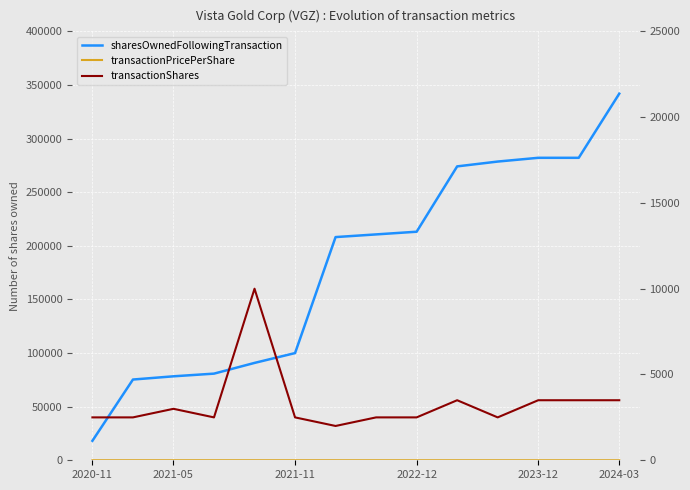

What is the value of the sharesOwnedFollowingTransaction point at the 2nd from the left?

75306.0